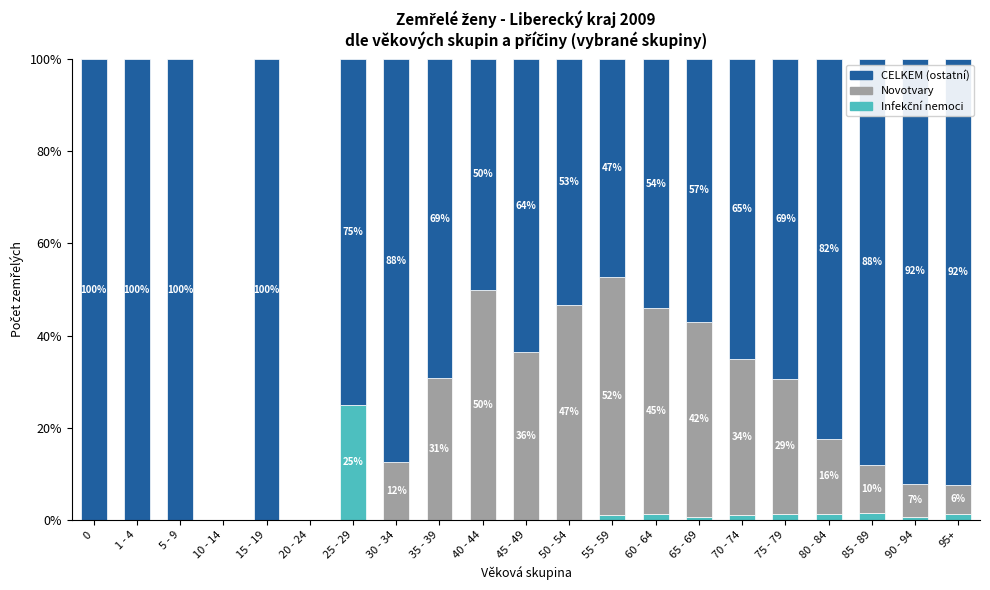

What is the total value across all series at 15 - 19?

100.0